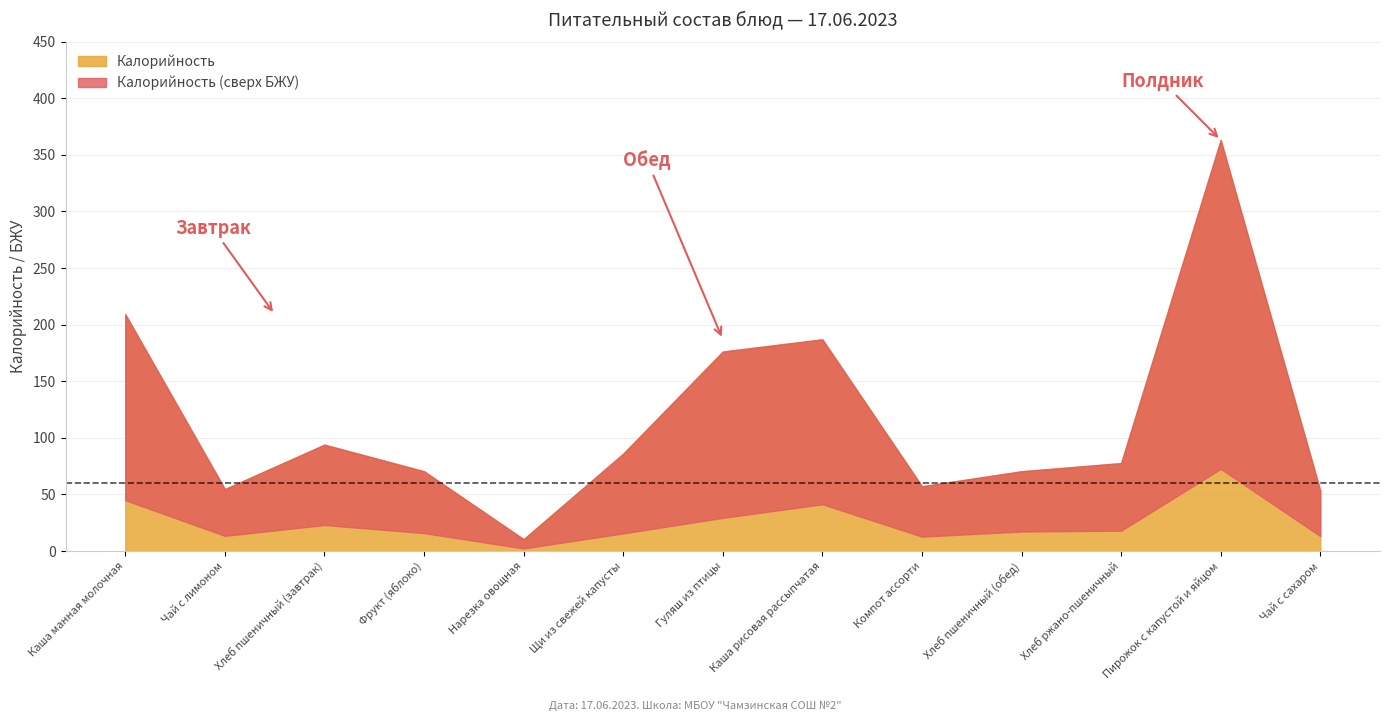

At which label does Калорийность reach its peak?

Пирожок с капустой и яйцом